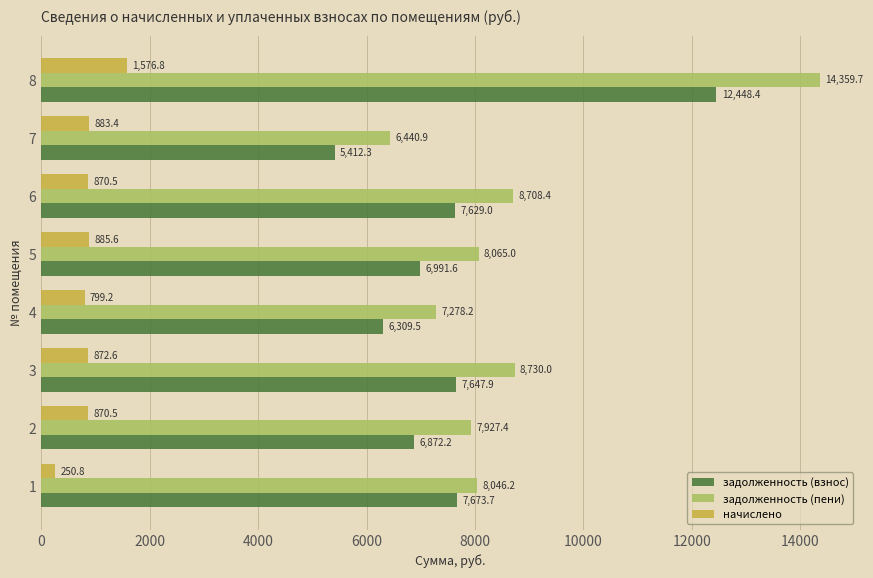

Which series has the largest range (max minus min)?

задолженность (пени)